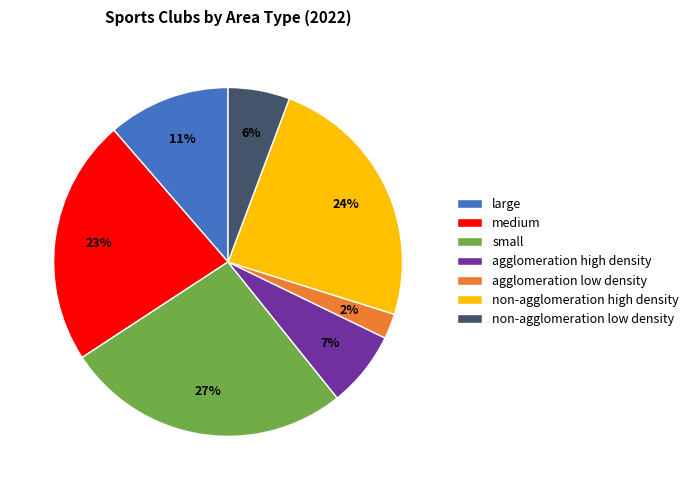

The small slice represents 27% of the pie. True or false?

True